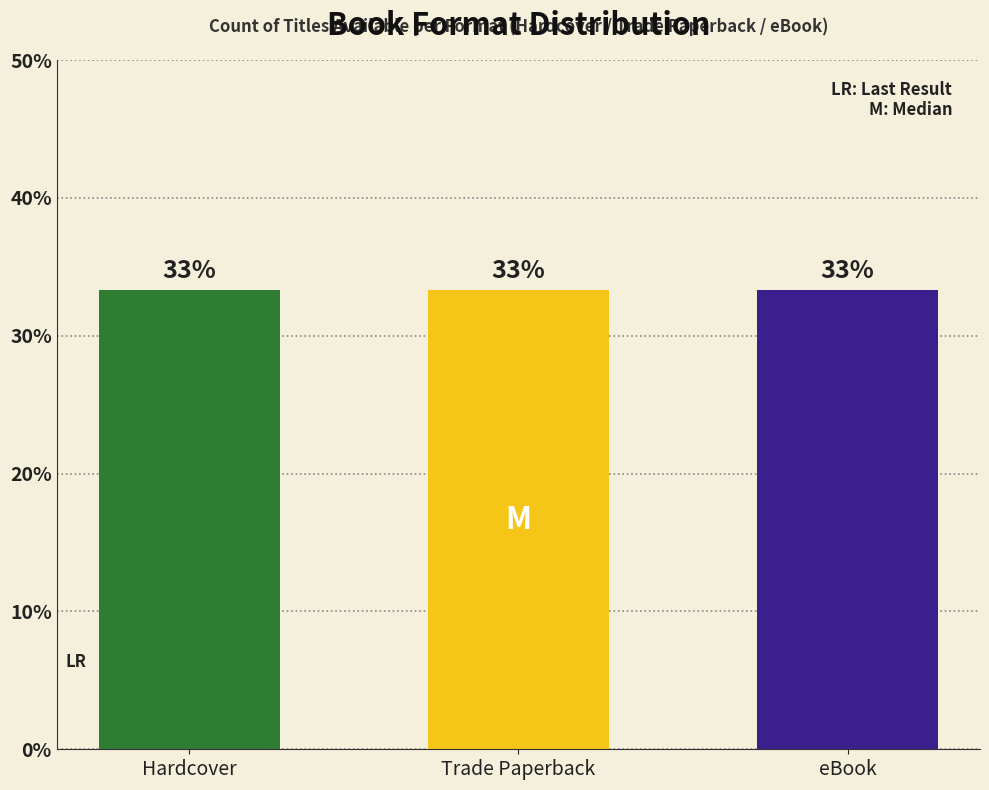

Is it true that eBook equals 41149199 at Where We Used to Roam?

False